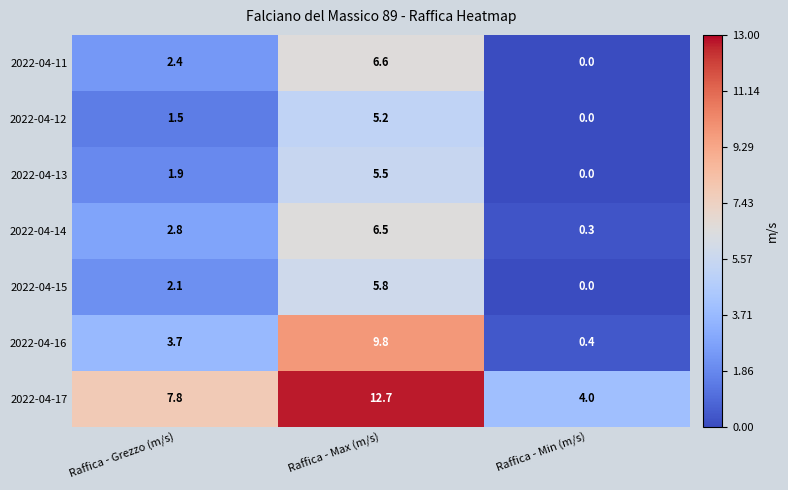

At which label does 2022-04-15 reach its peak?

Raffica - Max (m/s)